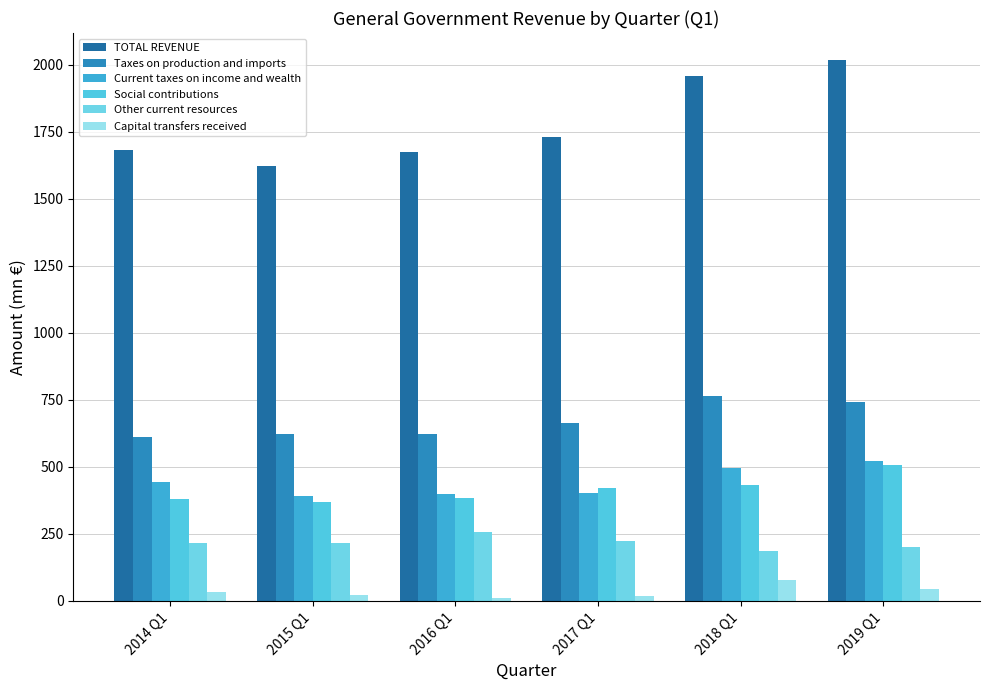

Which series has the largest total across all categories?

TOTAL REVENUE